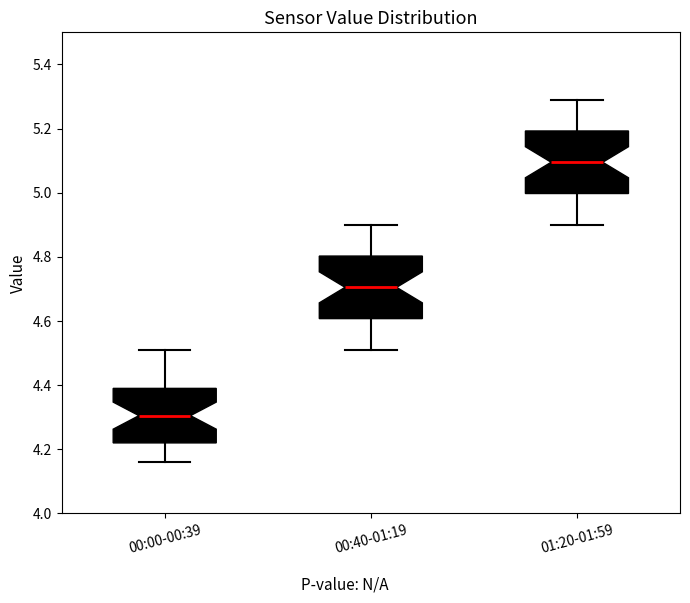

Reading left to right, transcribe this box plot: for each box, give where its median line is, the range the box spans, and where its two whiskers end, as read against the y-axis. The values are not printed on the chart, so give them approximately, as read against the axis.

00:00-00:39: median 4.30, box 4.22 to 4.40, whiskers 4.16 to 4.52
00:40-01:19: median 4.70, box 4.60 to 4.80, whiskers 4.52 to 4.90
01:20-01:59: median 5.10, box 5.00 to 5.20, whiskers 4.90 to 5.30